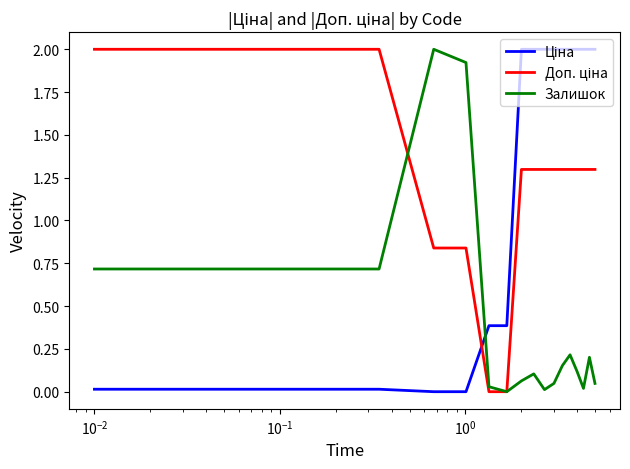

What is the greatest value displayed?

2.0